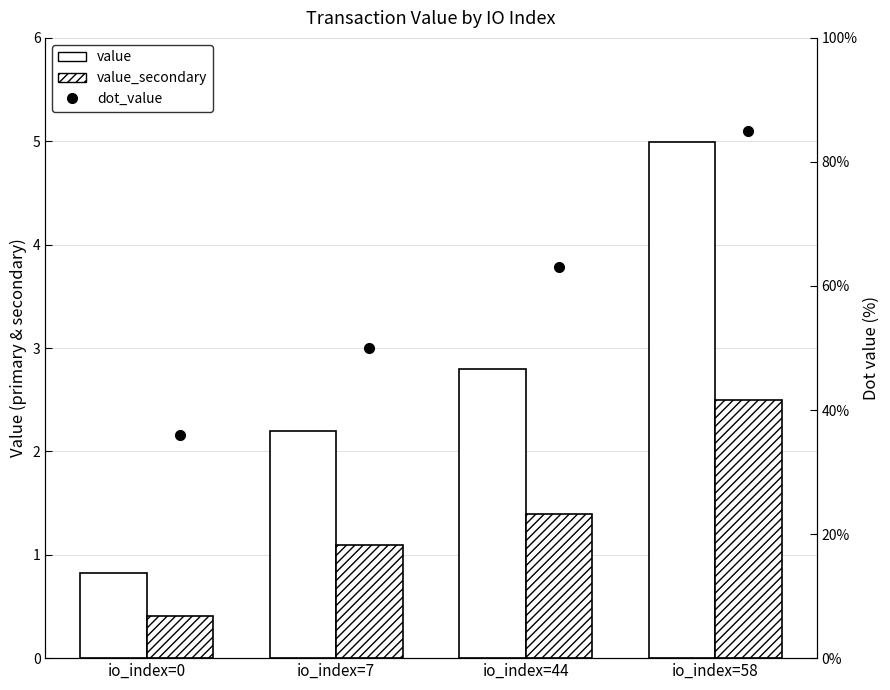

At how many categories does at least one series exceed 30?

4